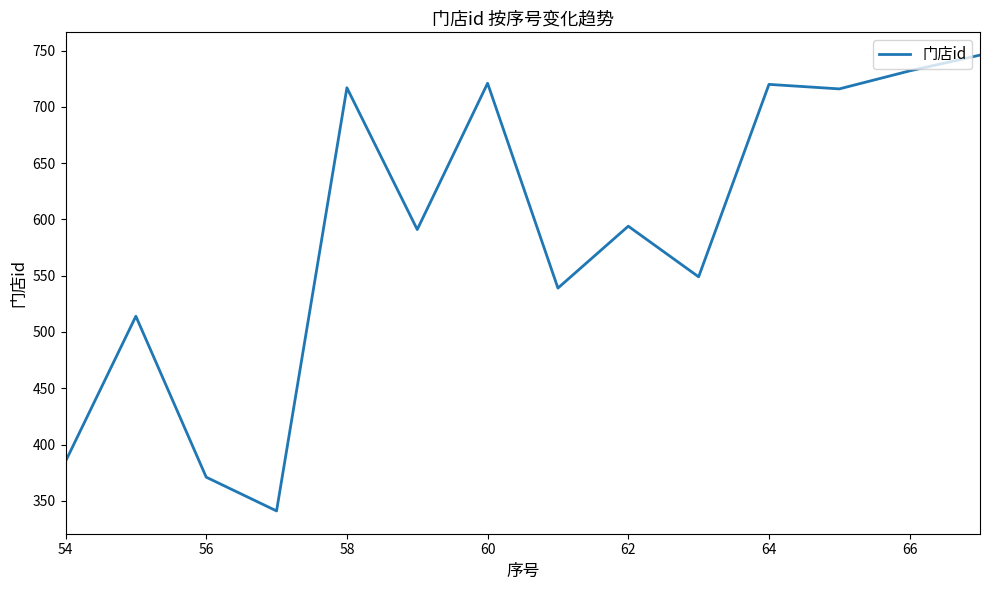

What is the smallest value displayed?

341